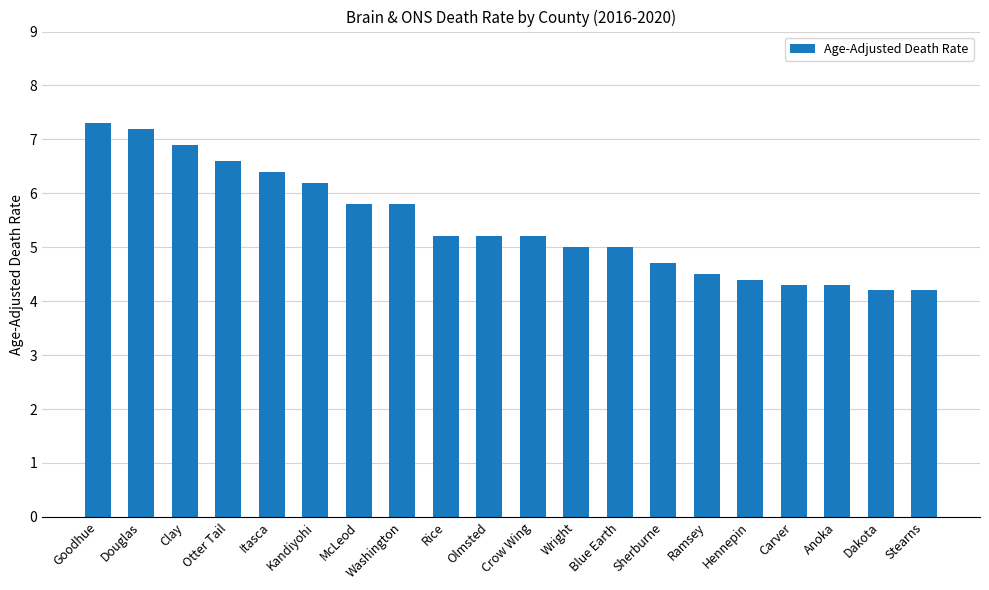

Is it true that the value at Clay is 2.1?

False